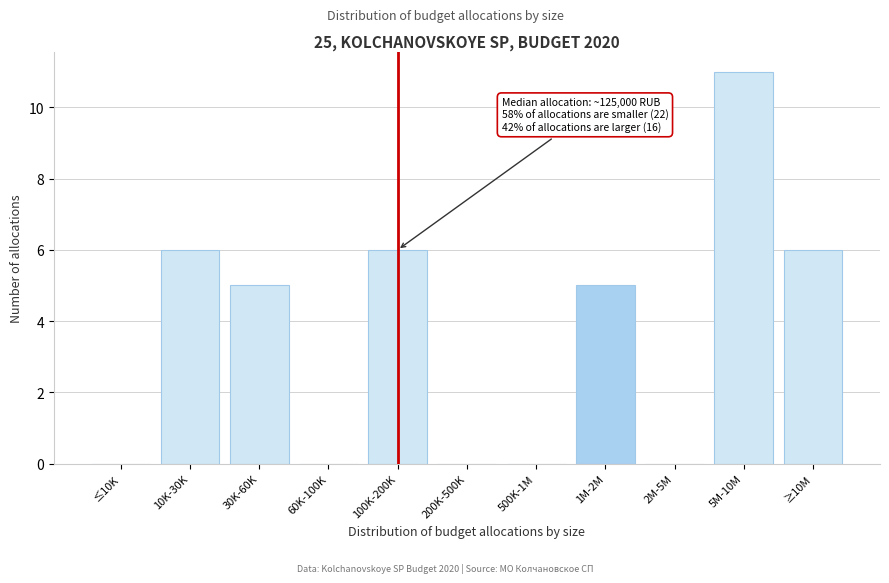

Reading left to right, transcribe all the data shown in this chart.

≤10K=0	10K-30K=6	30K-60K=5	60K-100K=0	100K-200K=6	200K-500K=0	500K-1M=0	1M-2M=5	2M-5M=0	5M-10M=11	≥10M=6